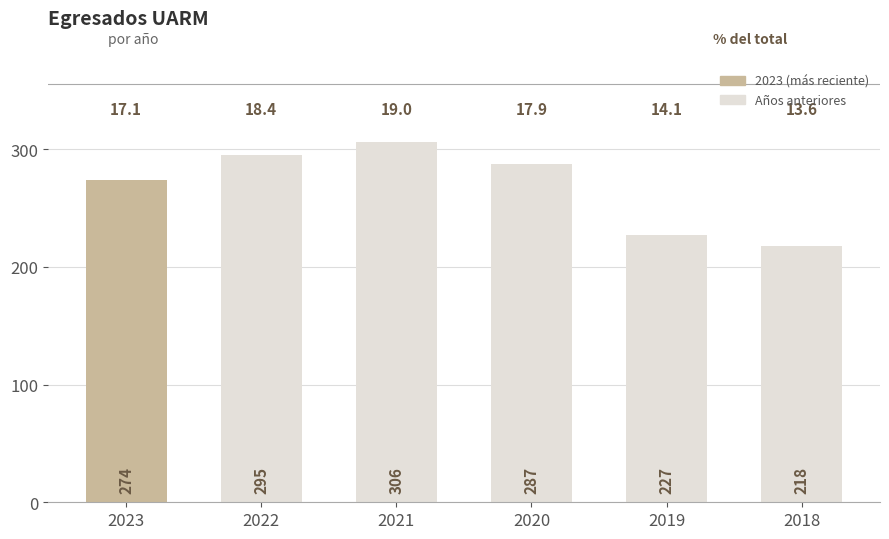

True or false: the data shows 287 at 2020.

True